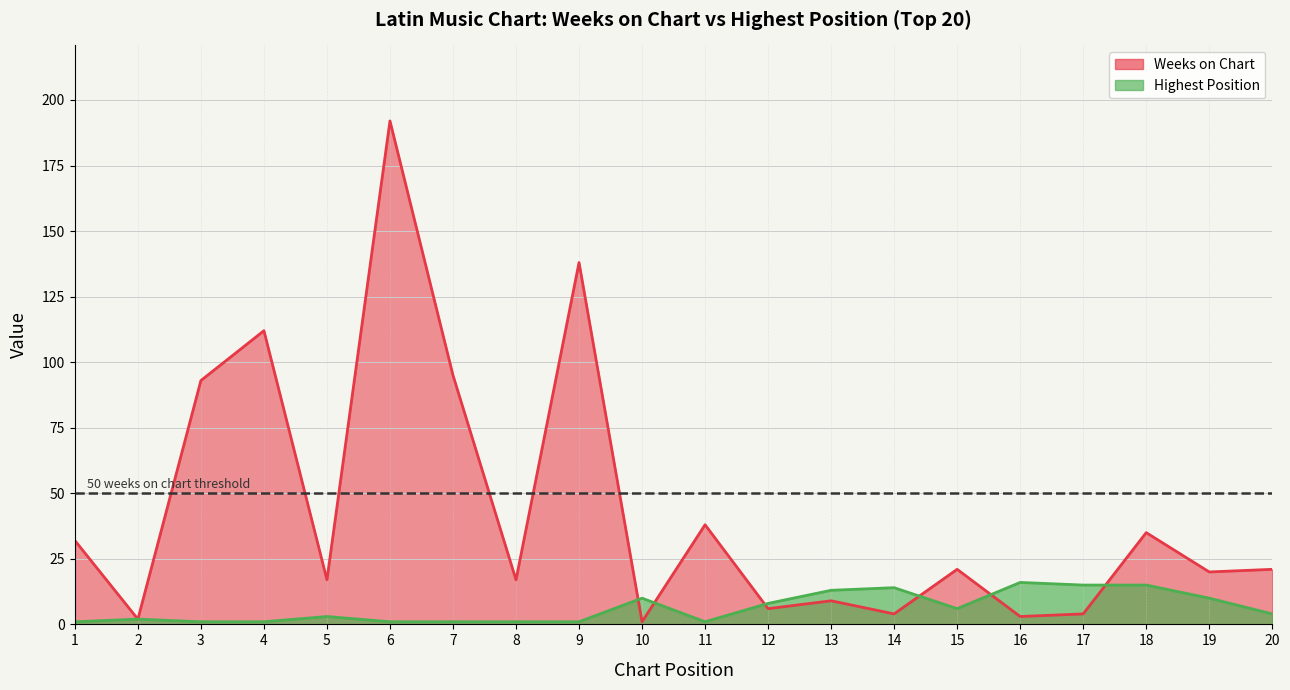

Between which two adjacent categories do Posición más alta and Weeks on Chart first intersect?

9 and 10